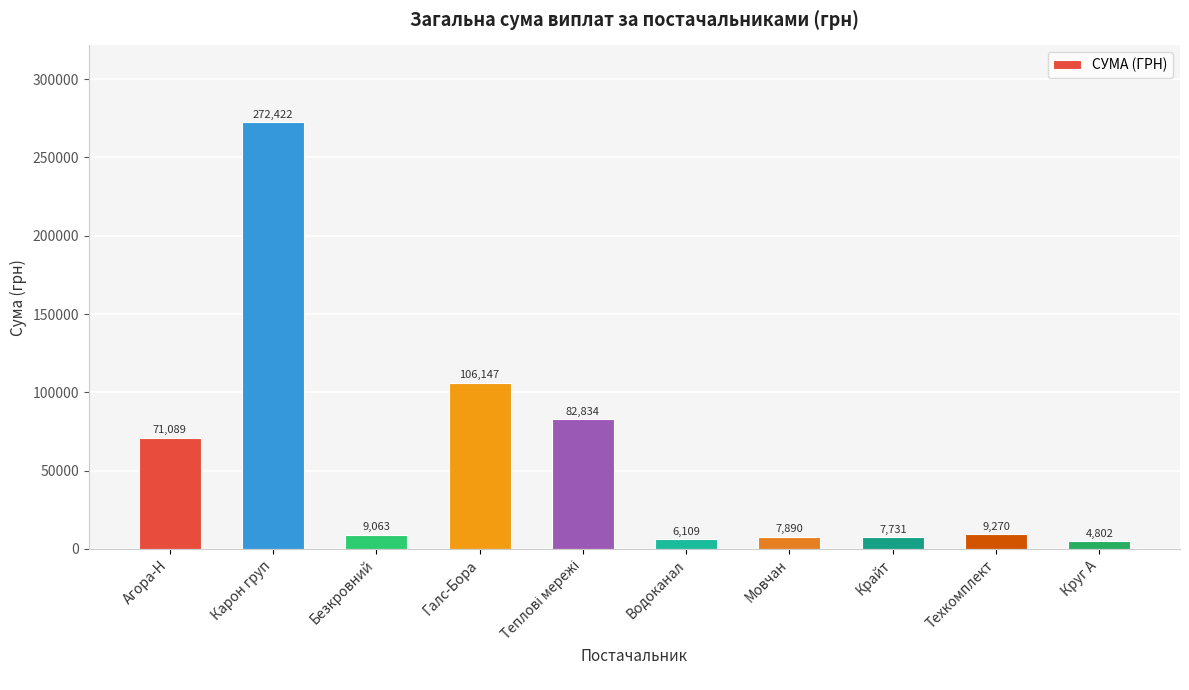

What is the label of the 2nd bar from the left?

Карон груп